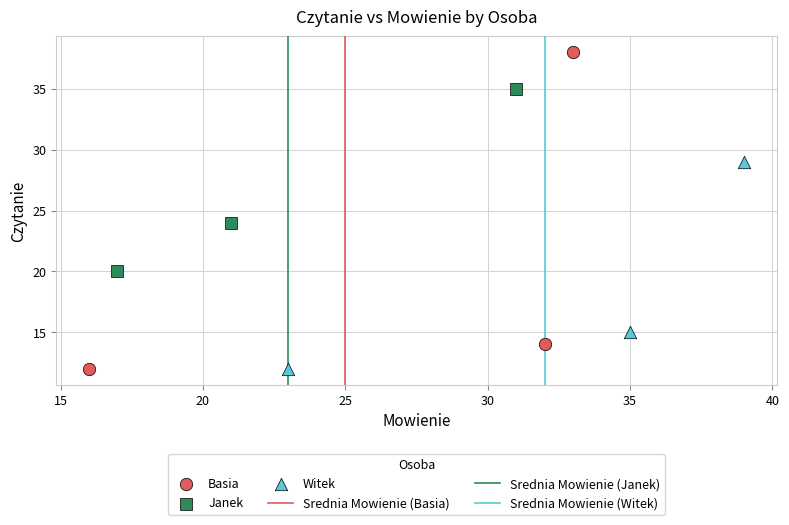

Which series contains the highest Y value?

Basia